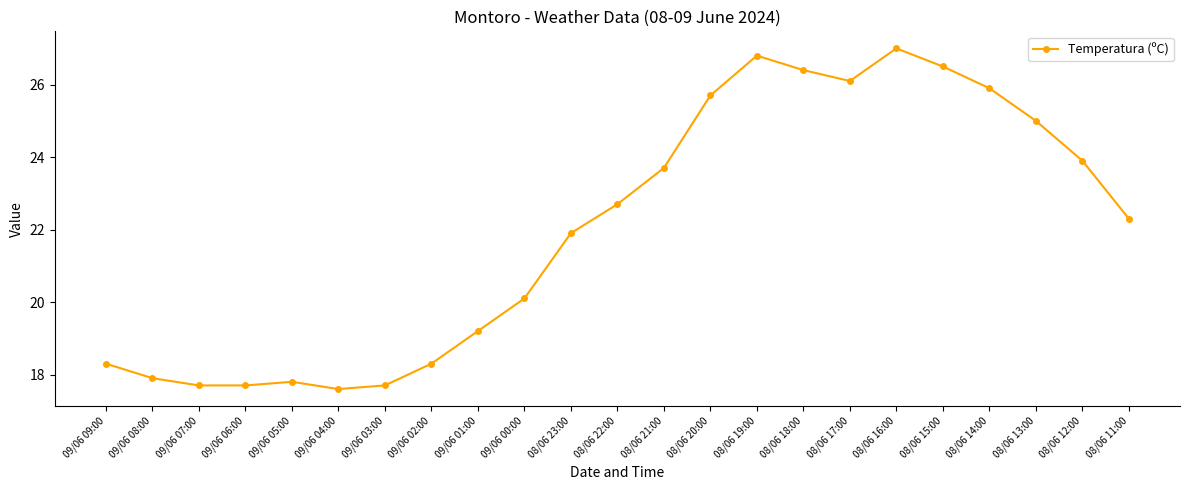

At which category does the chart reach its peak across all series?

08/06 16:00